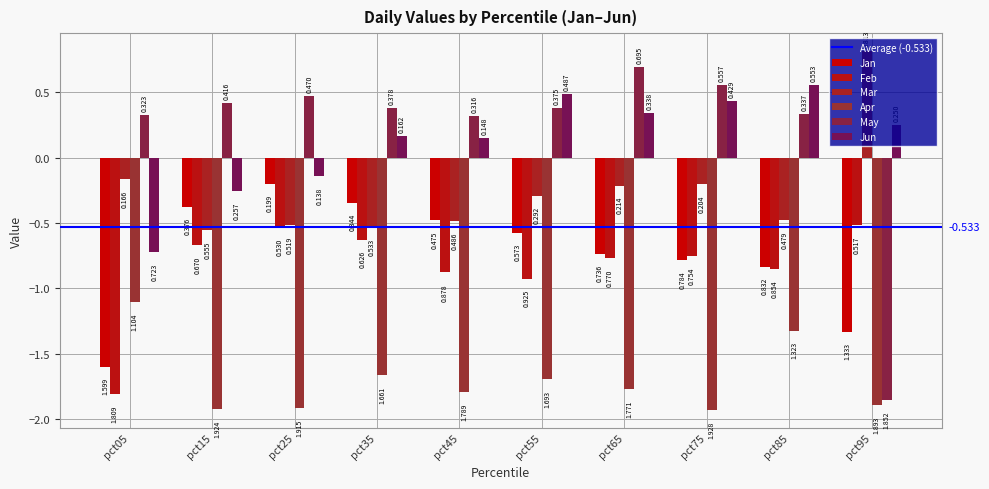

List the series in order of their peak value, lowest first.

Apr, Feb, Jan, Jun, May, Mar